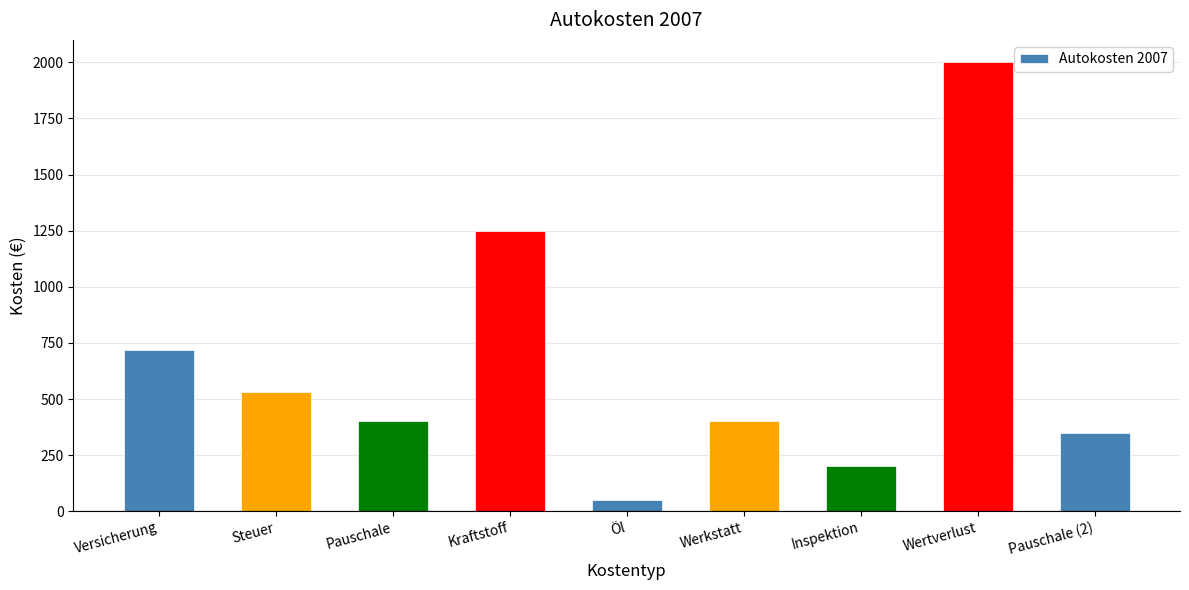

Where does the data first go above 400?

Versicherung